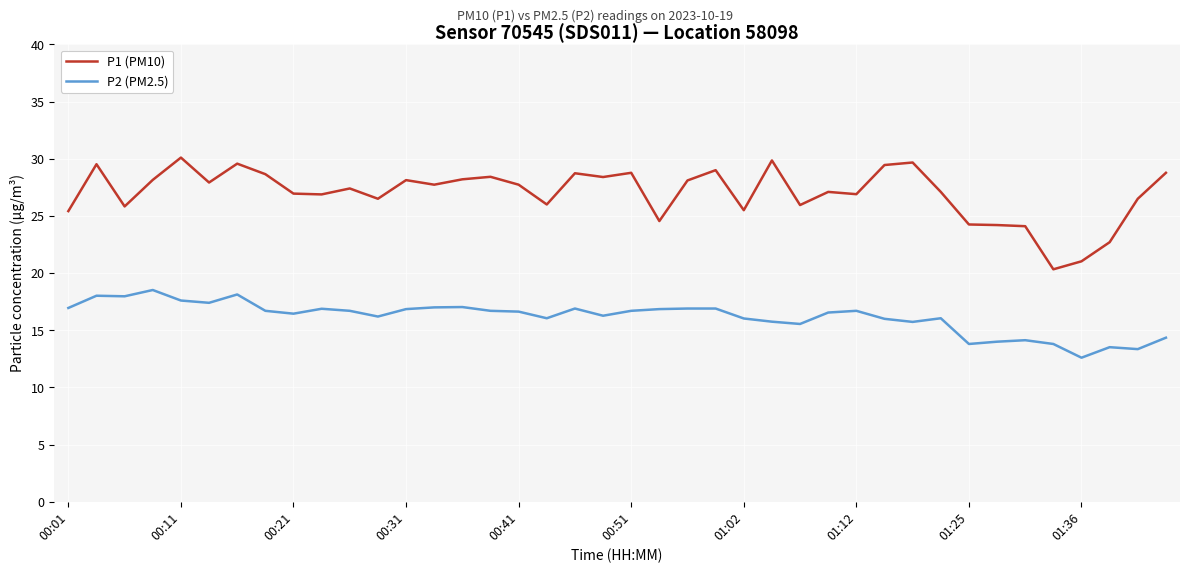

What is the difference between the maximum and minimum values in the P2 (PM2.5) series?

5.9